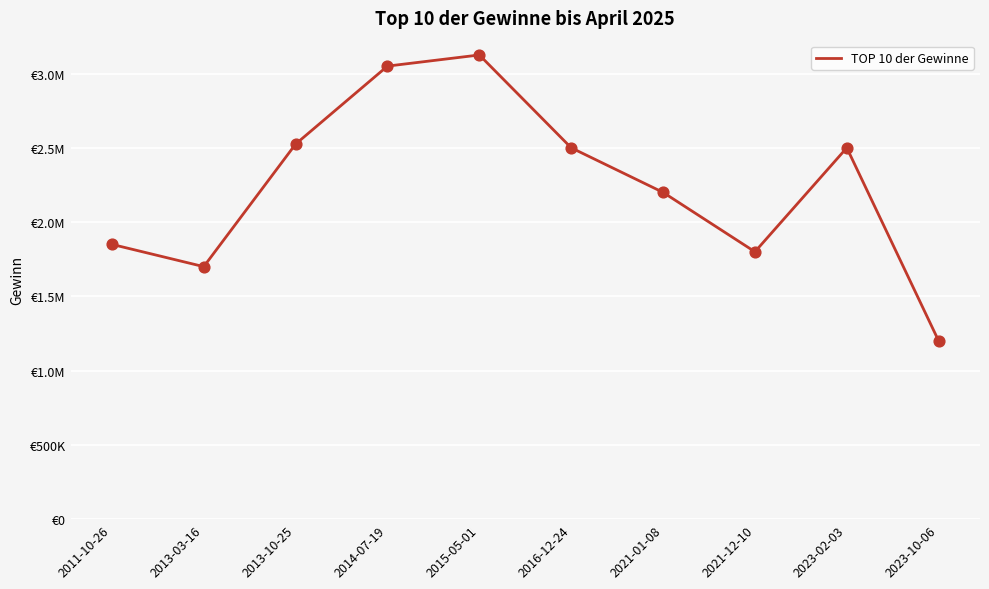

What is the ratio of the value at 2014-07-19 to the value at 2023-02-03?

1.2